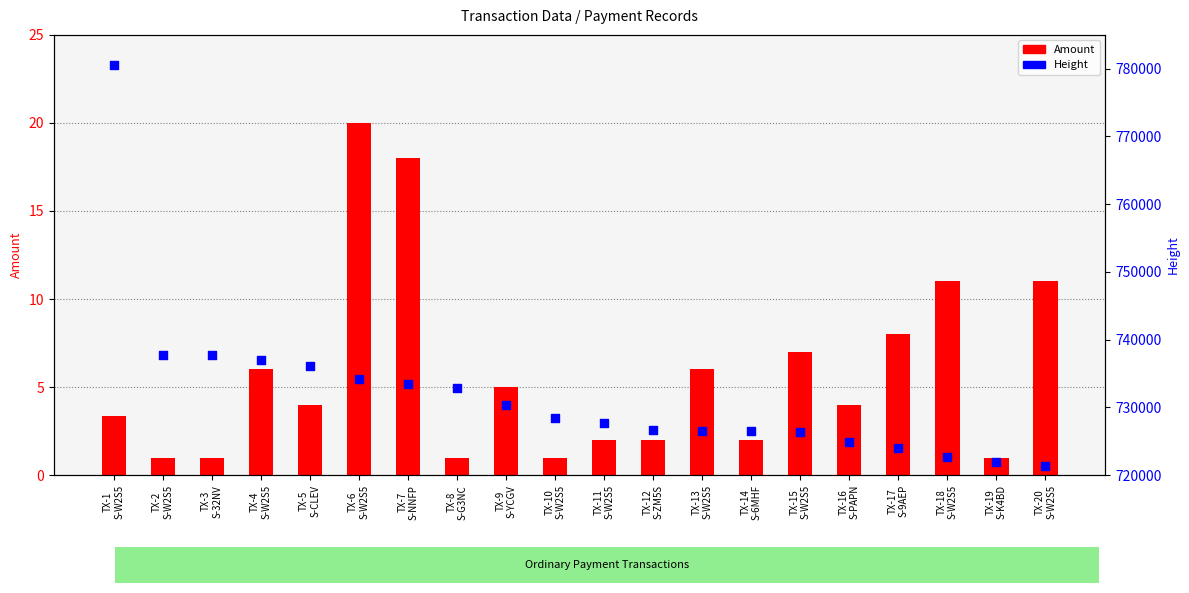

Which series has the largest Y range (max minus min)?

Height